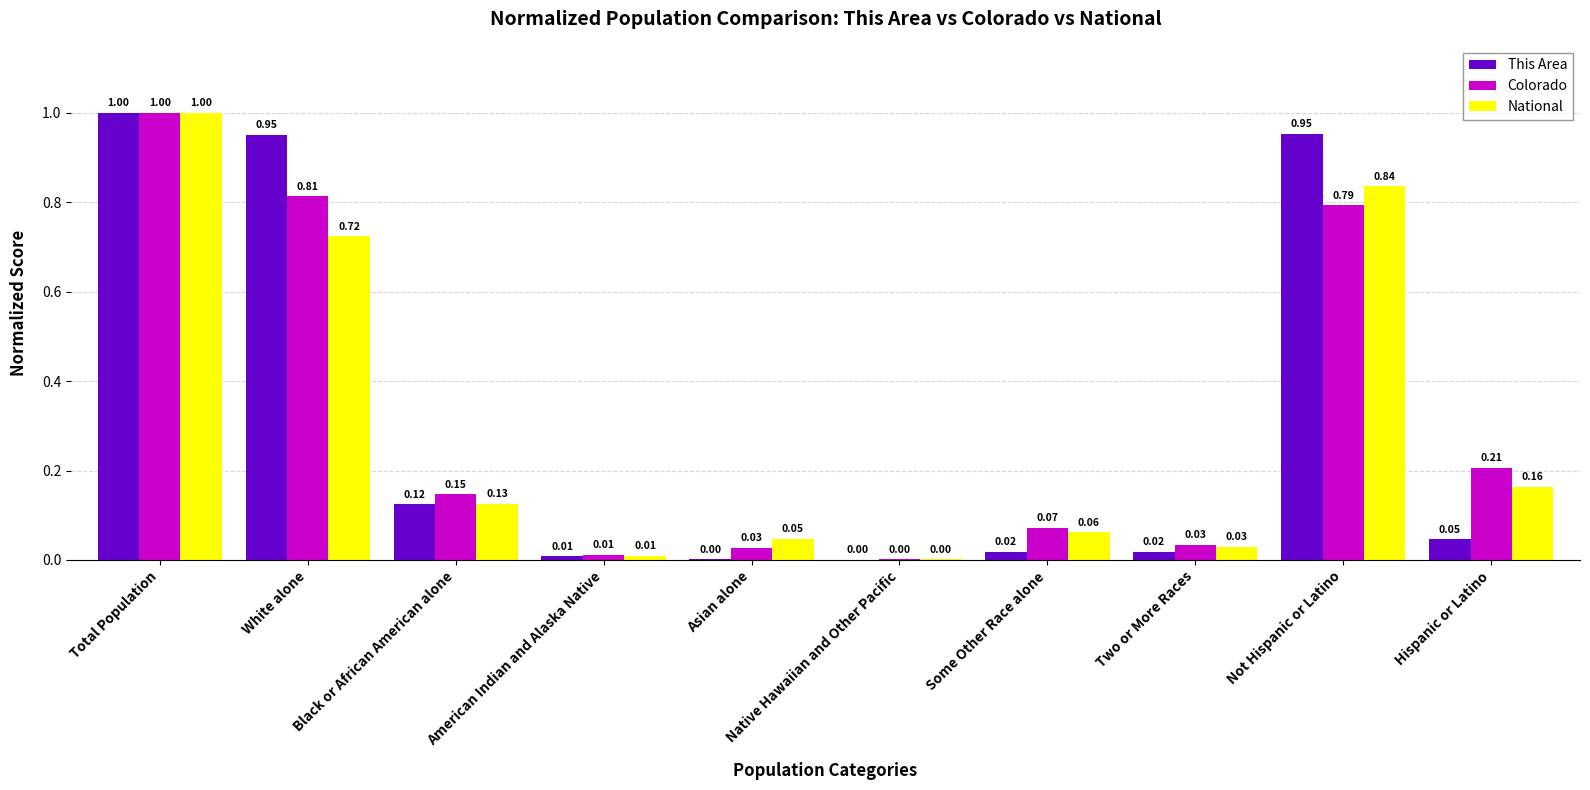

How many groups of bars are there?

10